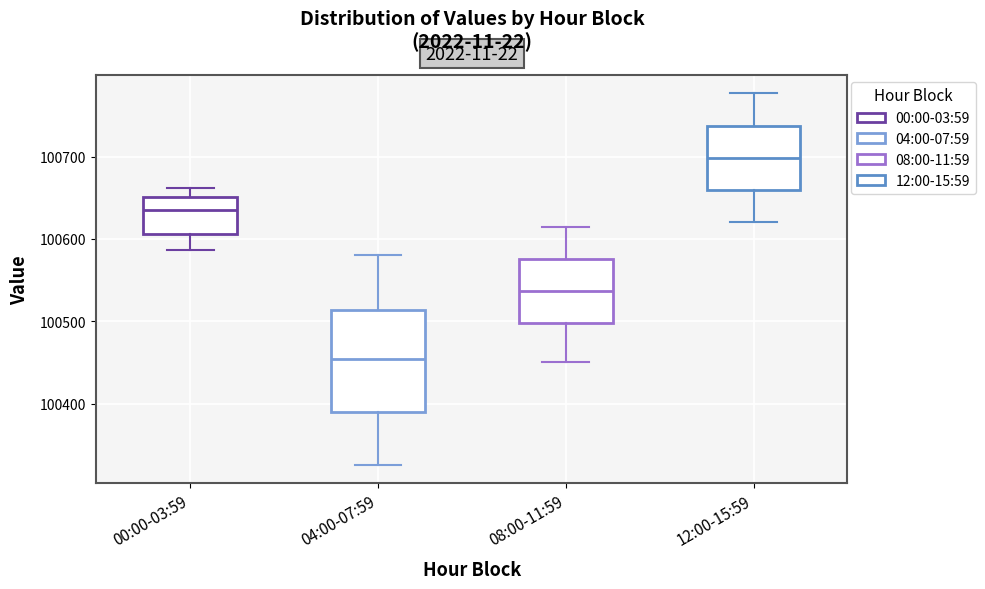

Comparing the boxes themselves (not the whiskers), which one is the tallest?

04:00-07:59